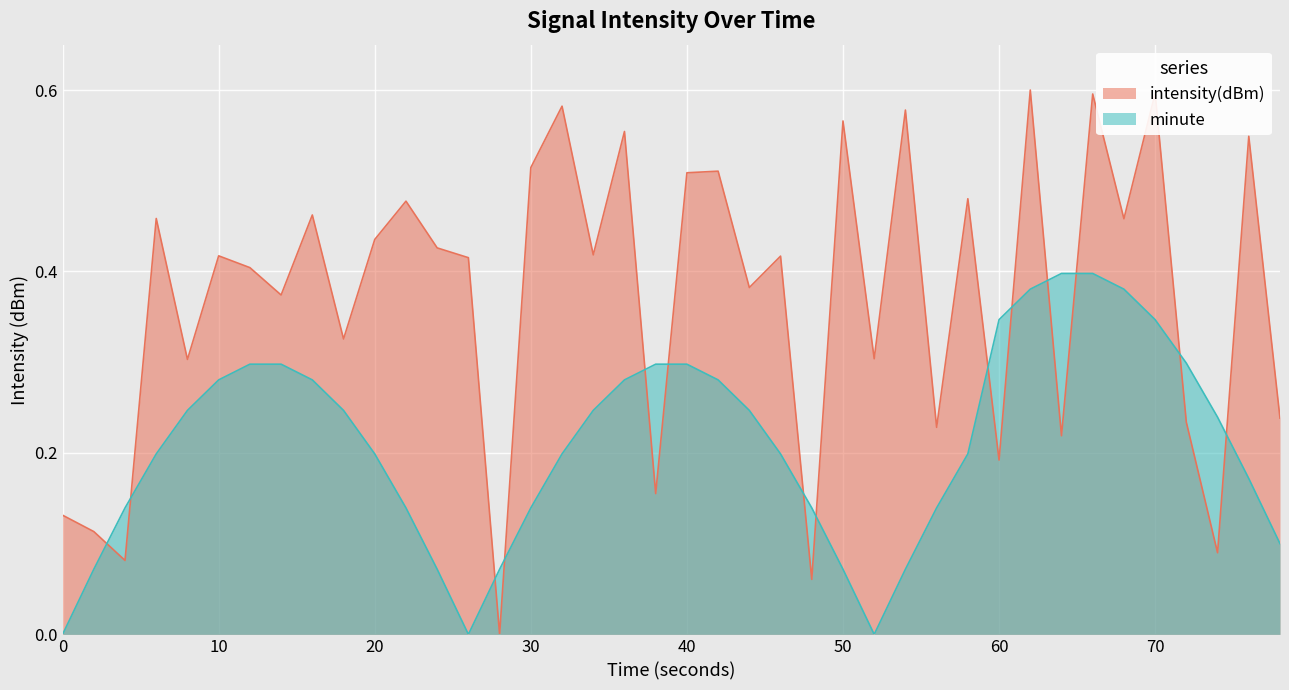

Does the chart display data point markers on the line(s)?

No